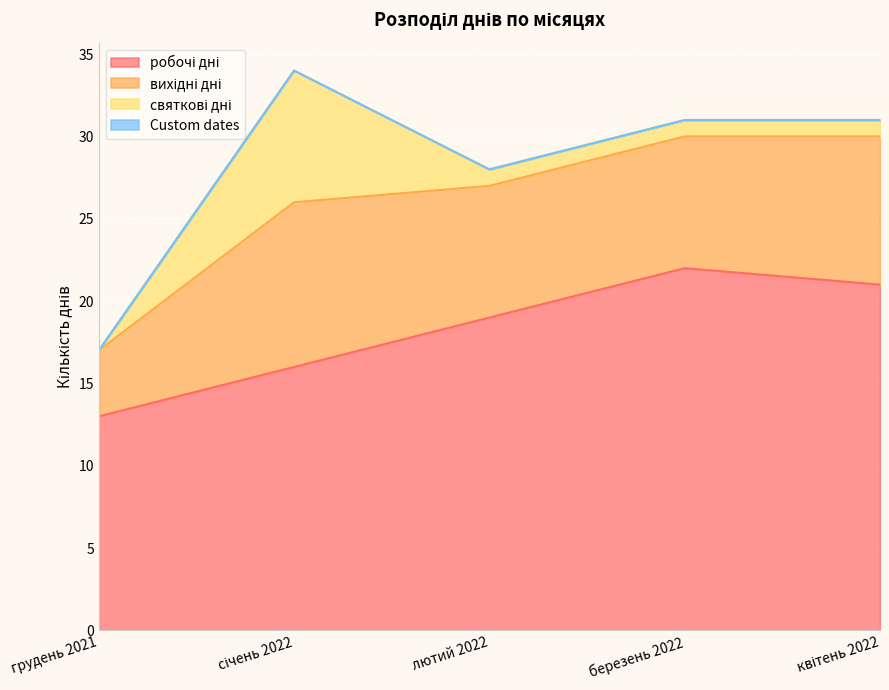

What is the total value across all series at березень 2022?

31